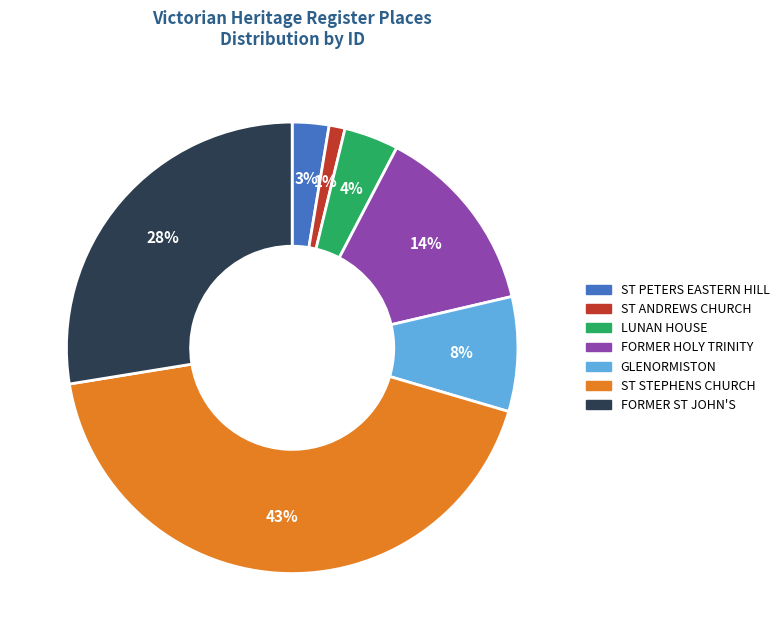

To the nearest percent, what is the average slice percentage?

14%